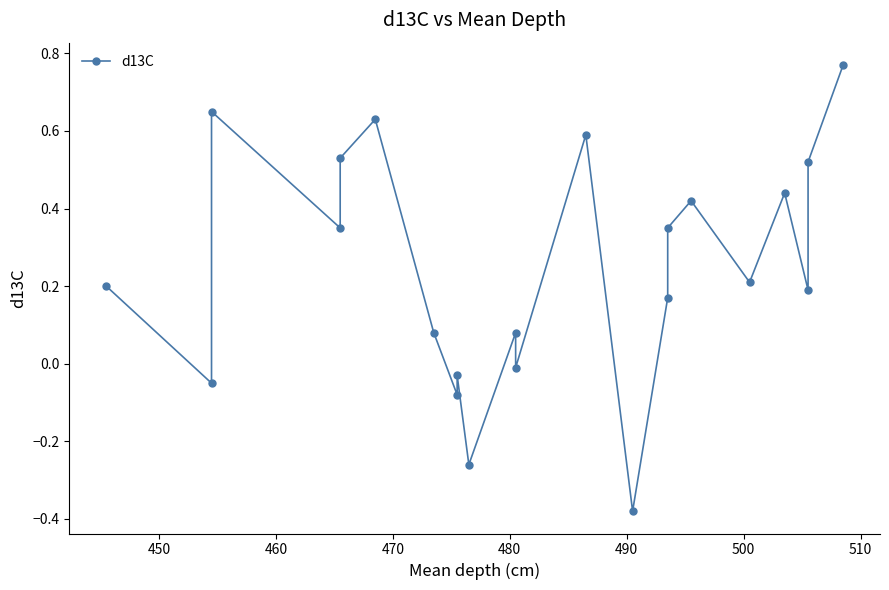

How many values exceed 0?

16